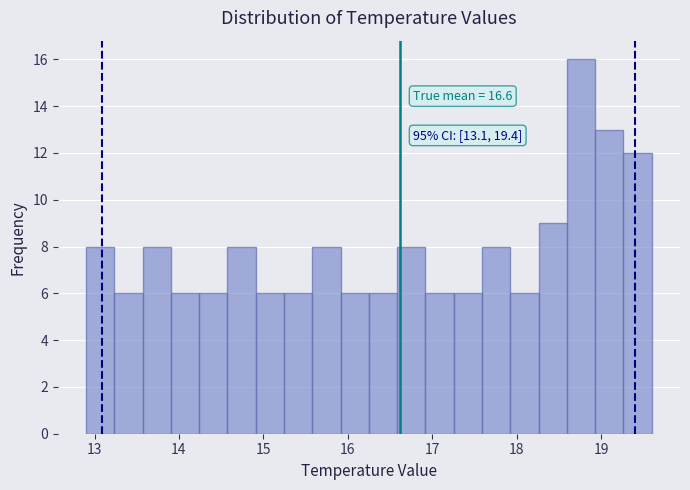

Around what value on the x-axis is the tallest bar? Give the approximate position of its centre, as read against the axis.

18.8